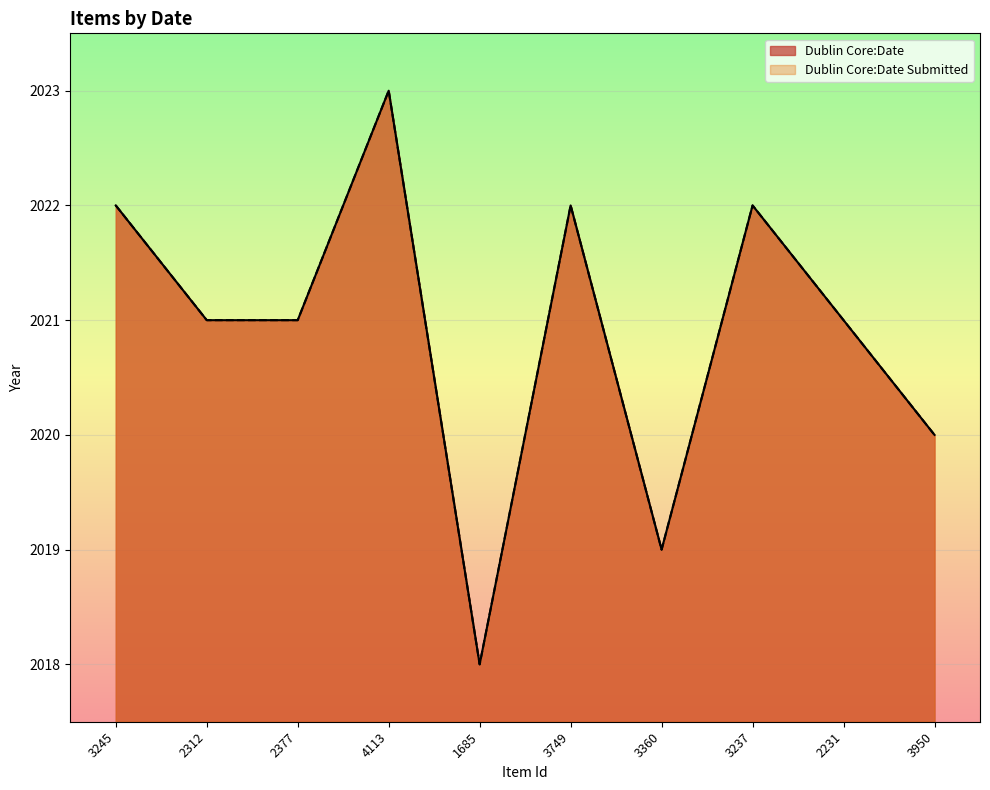

What is the difference between the maximum and minimum values in the Dublin Core:Date Submitted series?

5